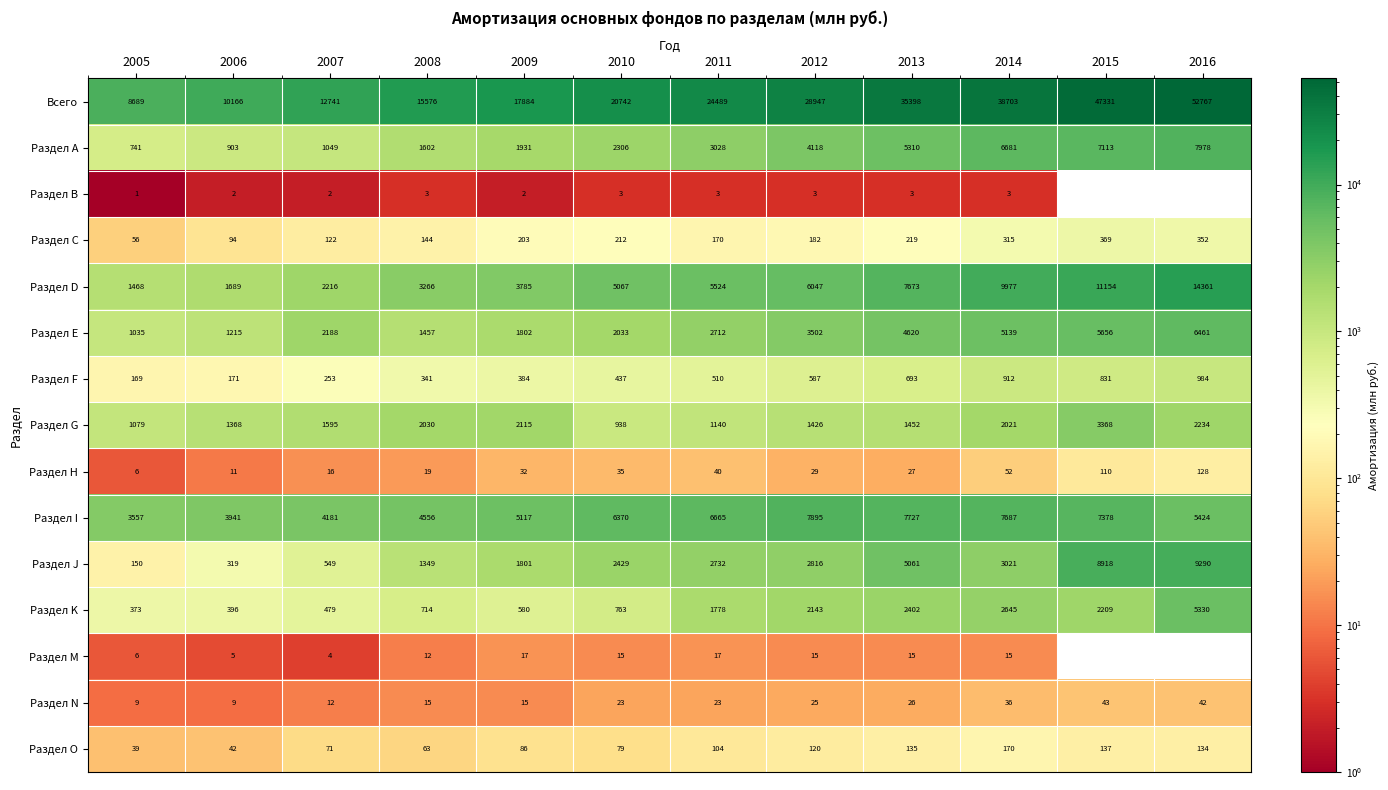

What is the difference between the maximum and minimum values in the Раздел I series?

4338